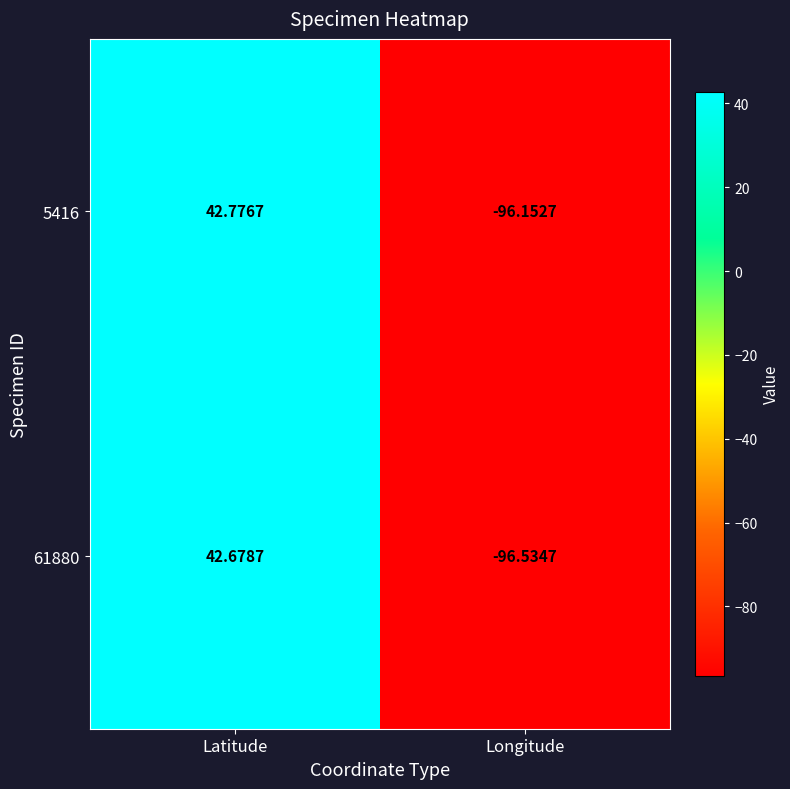

What is the greatest value displayed?

42.8